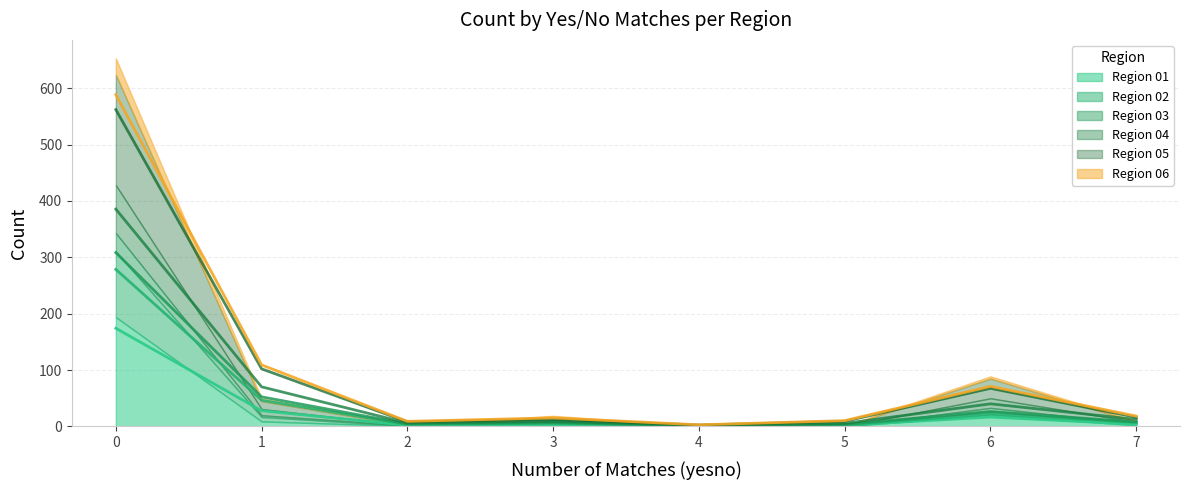

What is the difference between the Region 02 values at 1 and 0?

232.1